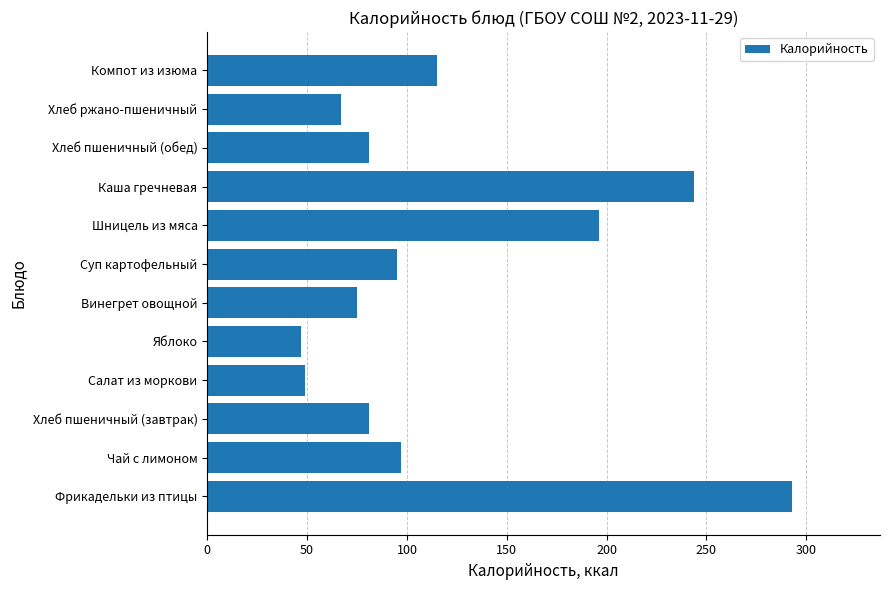

What is the average value?

120